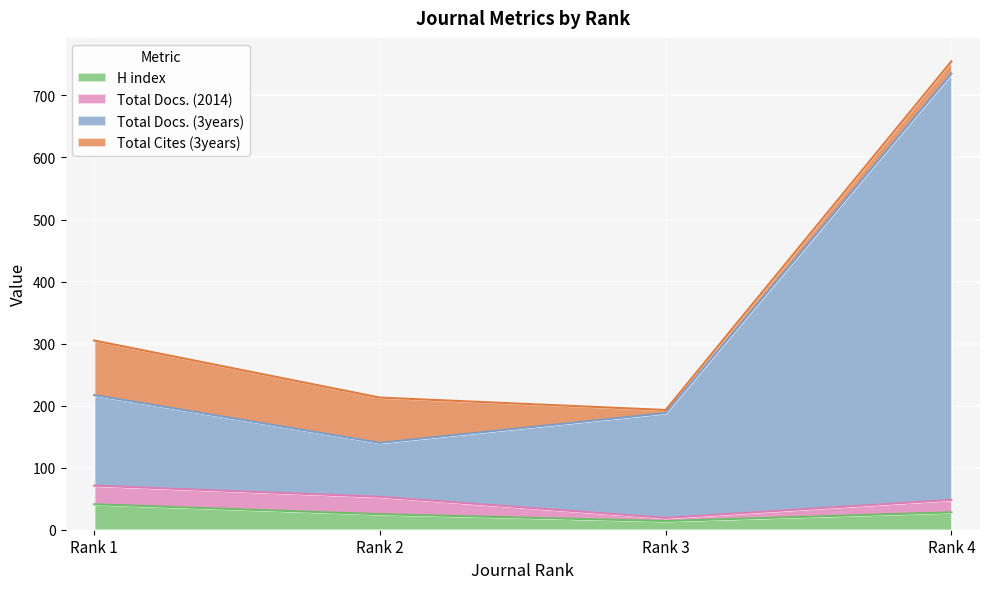

What is the highest value of the H index series?

41